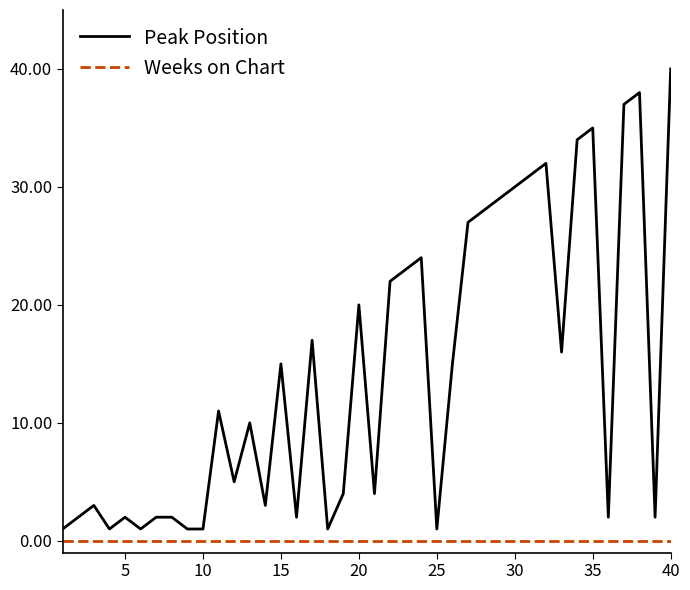

Which series has the largest total across all categories?

Peak Position